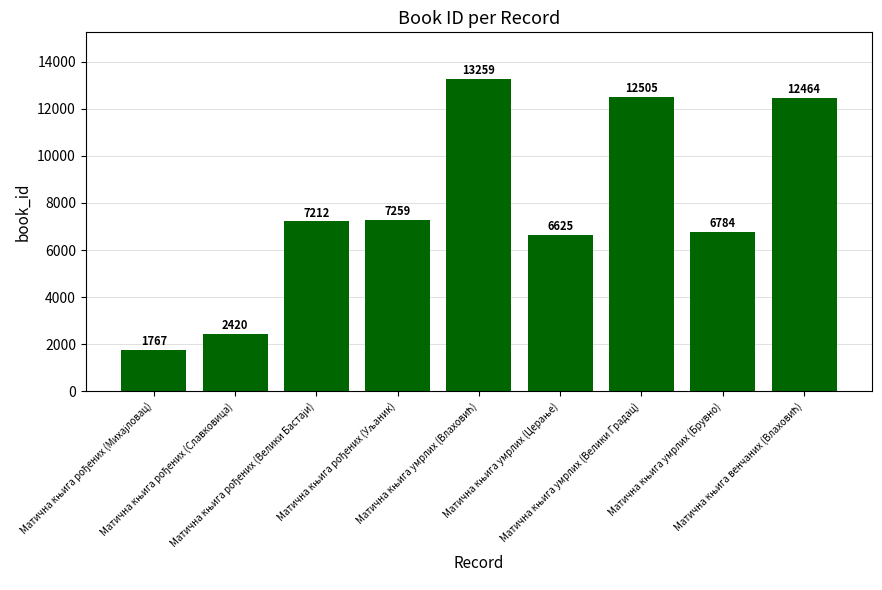

What is the value of the 9th bar from the left?

12464